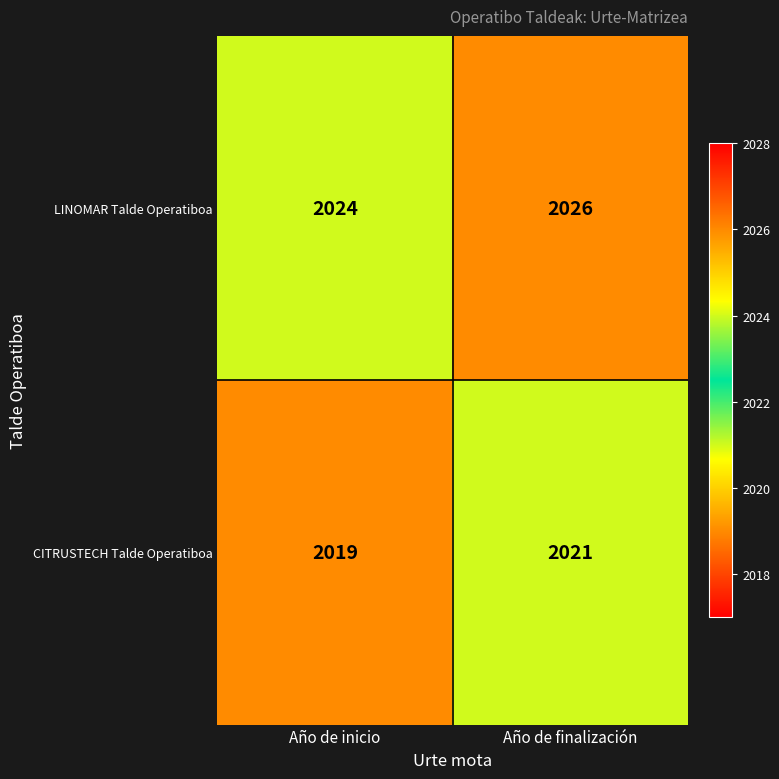

What is the minimum value shown in the chart?

2019